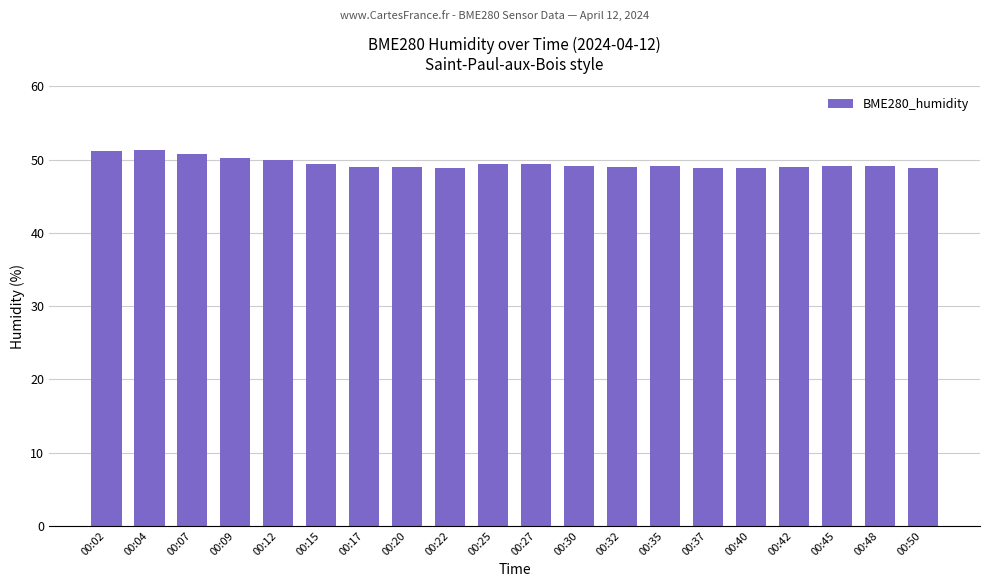

What is the value of the 2nd bar from the left?

51.4